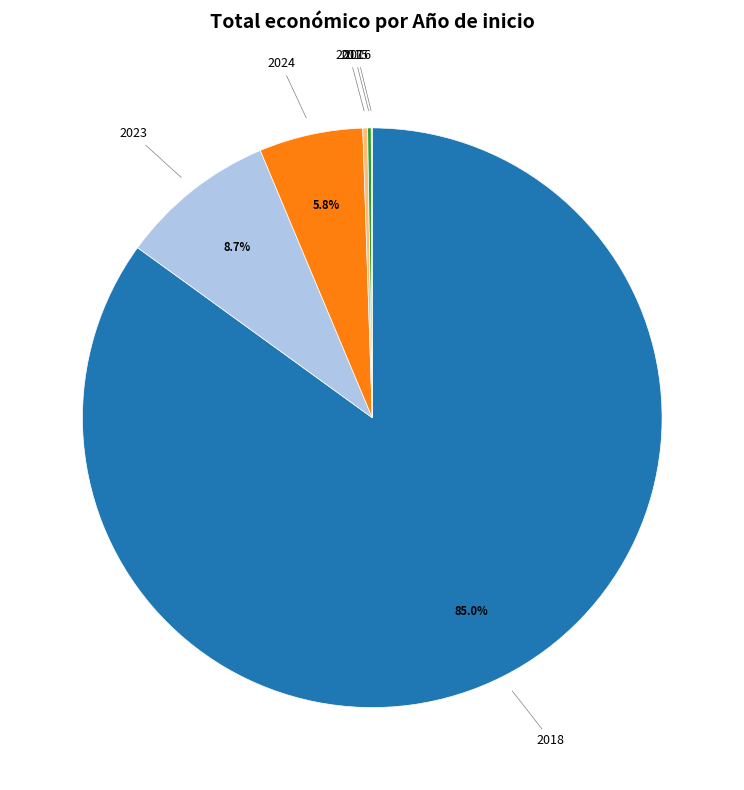

Is there a majority slice in this chart?

Yes